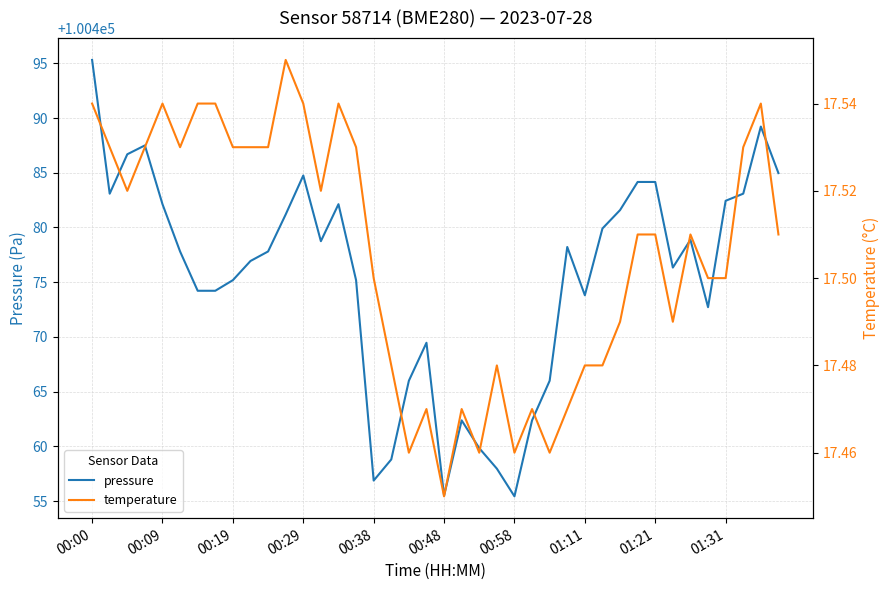

How many categories are shown in the chart?

40